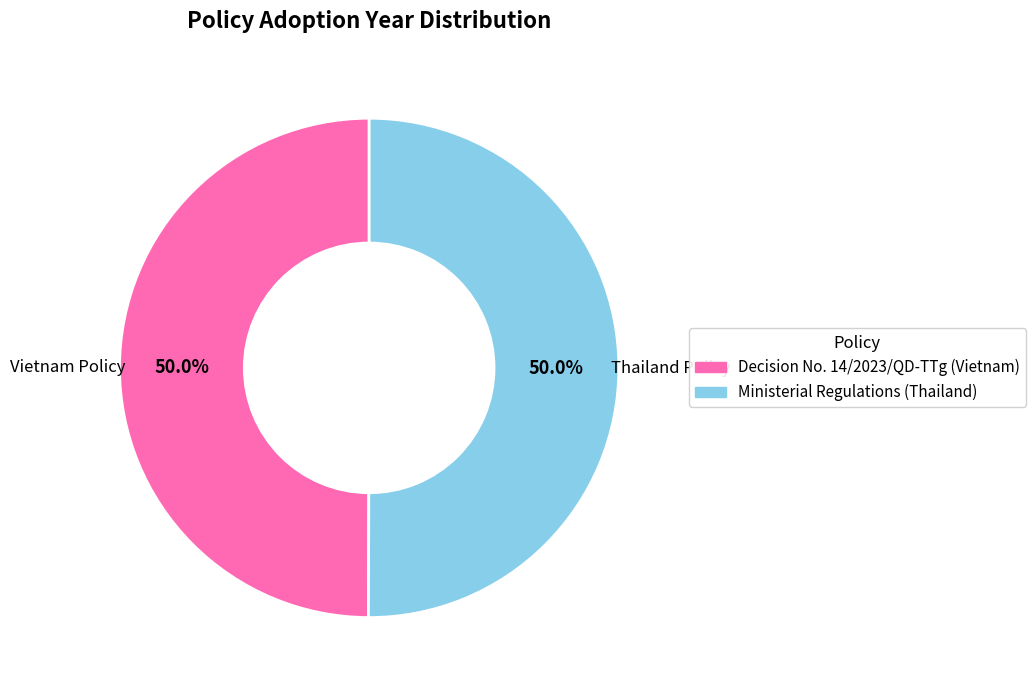

Do Ministerial Regulations (Thailand) and Decision No. 14/2023/QD-TTg (Vietnam) together represent more than half of the pie?

Yes